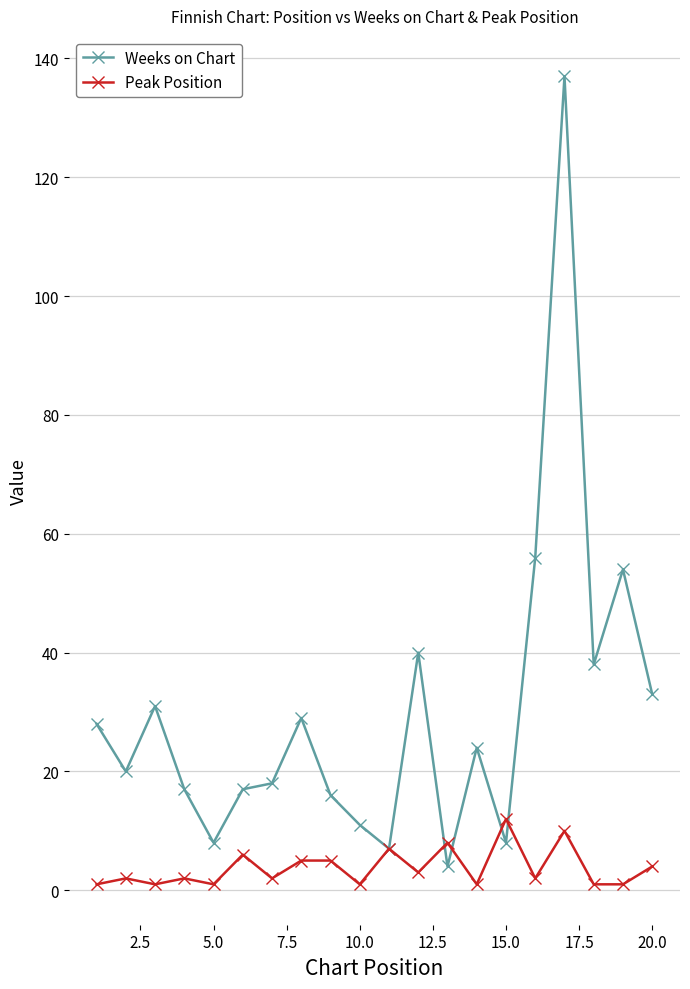

True or false: Peak Position and Weeks on Chart cross at least once.

True